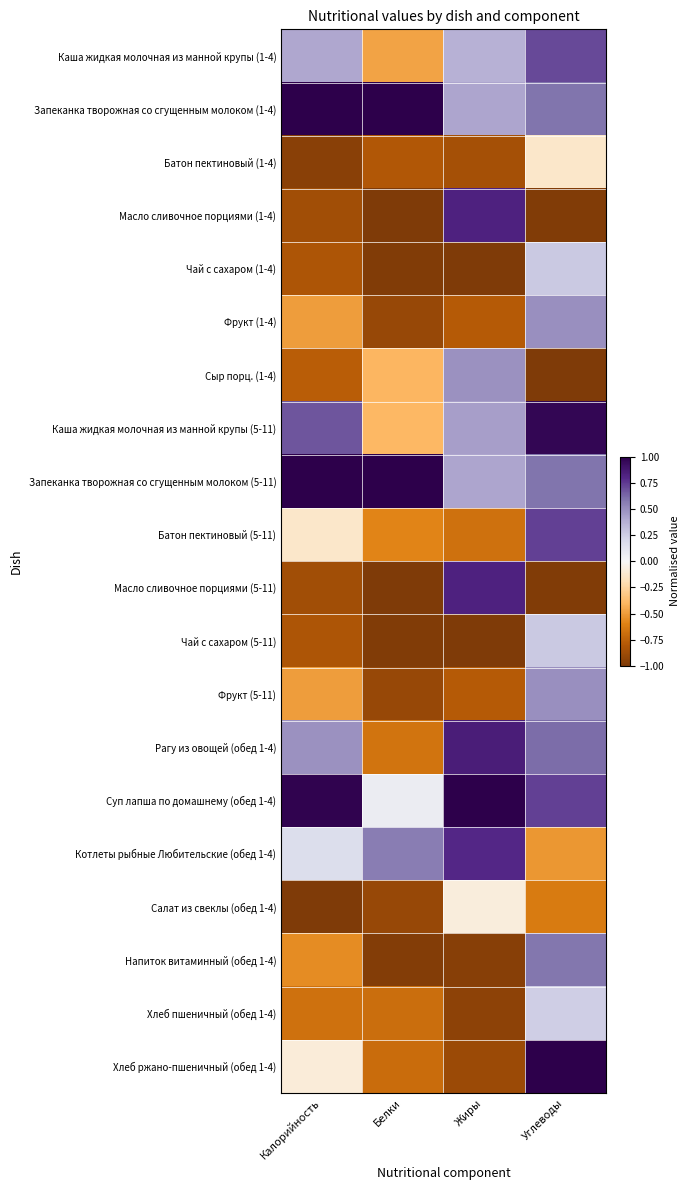

At how many categories does at least one series exceed 0?

4